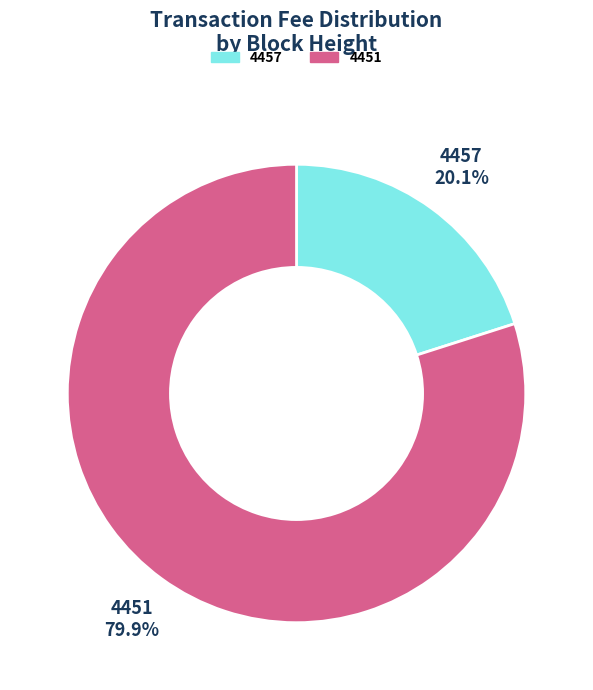

How many slices are in this pie chart?

2